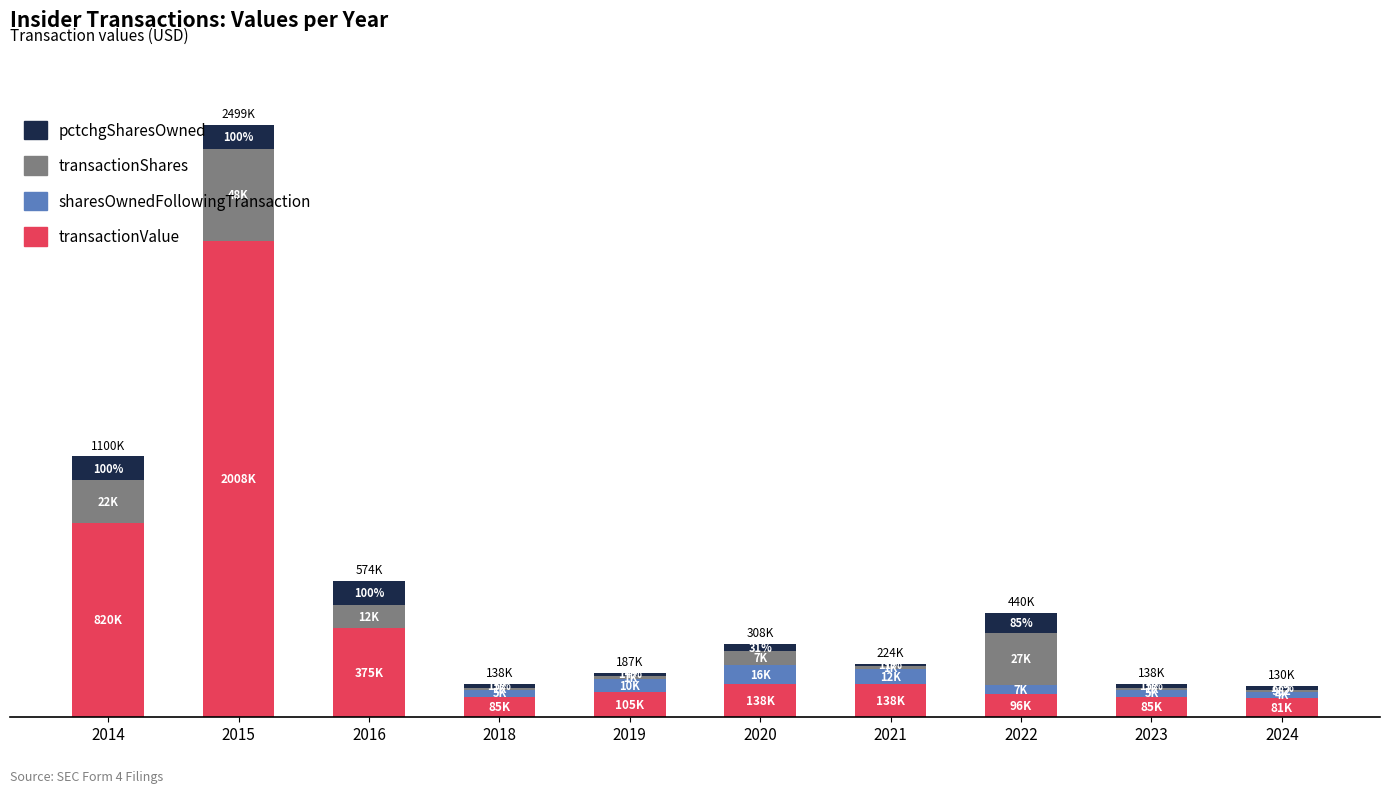

What are all the series names shown in the legend?

pctchgSharesOwned, transactionShares, sharesOwnedFollowingTransaction, transactionValue